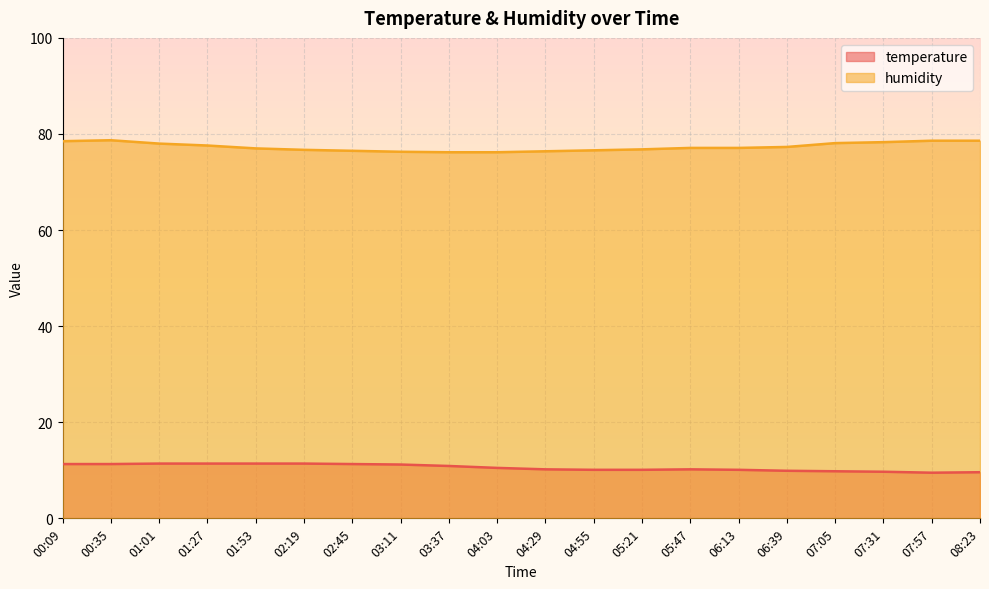

At which category does the chart reach its minimum across all series?

07:57